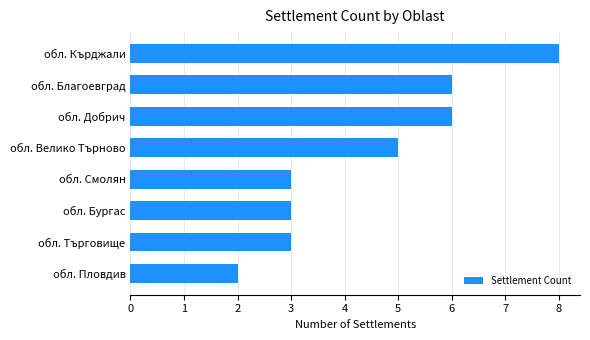

The chart shows a value of 3 at обл. Търговище. True or false?

True